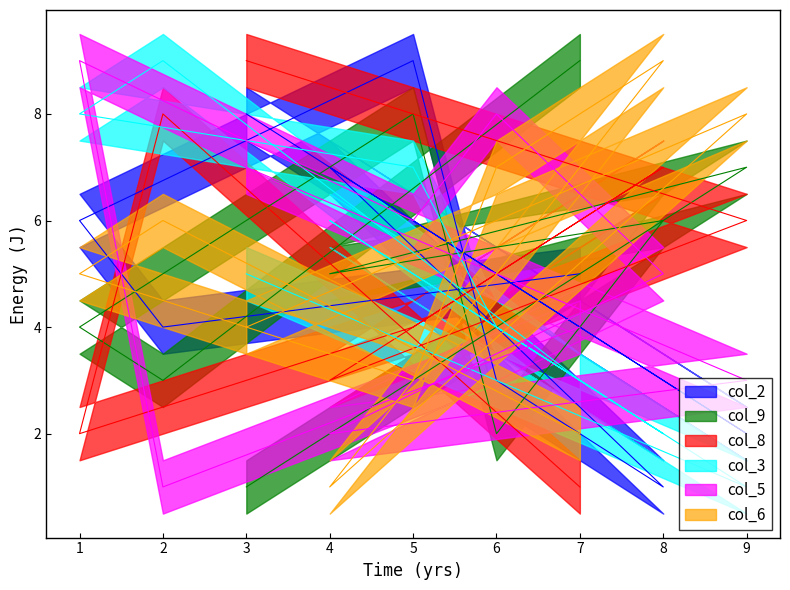

Reading left to right, extract all data points from this chart.

col_2: 8	2	7	1	3	9	6	4	5
col_9: 1	7	5	6	2	8	4	3	9
col_8: 9	6	3	7	5	4	2	8	1
col_3: 5	1	6	2	4	7	8	9	3
col_5: 7	3	2	5	8	6	9	1	4
col_6: 4	8	1	9	7	3	5	6	2